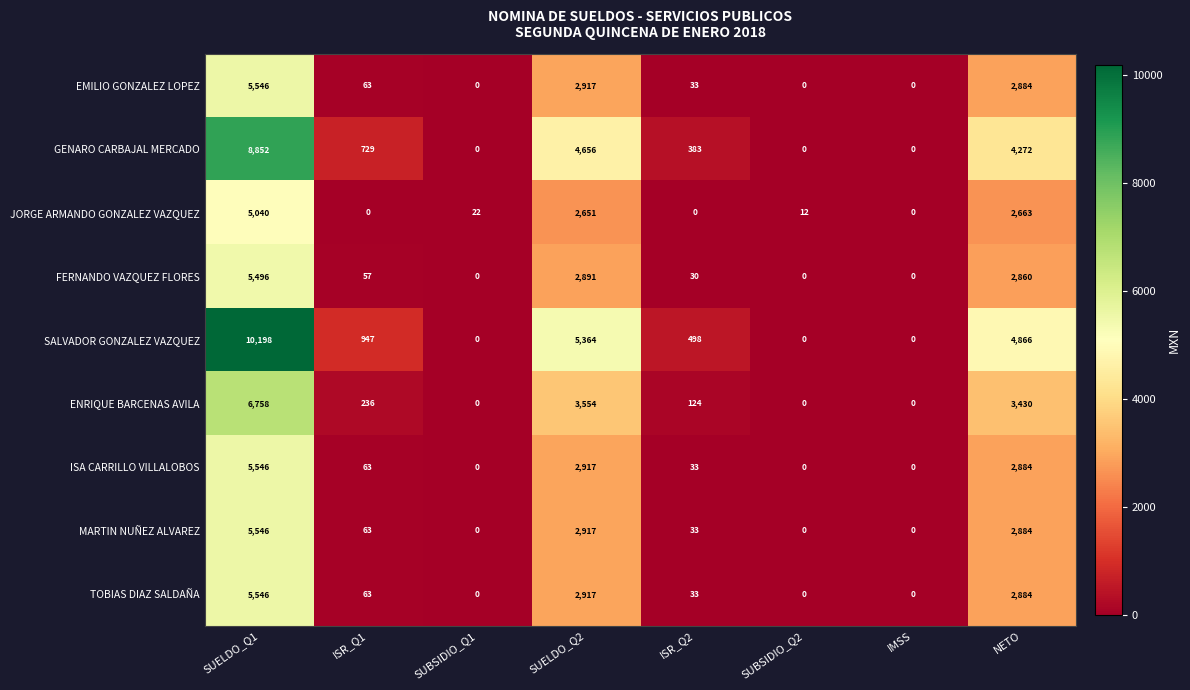

At which label does TOBIAS DIAZ SALDAÑA first exceed 63?

SUELDO_Q1